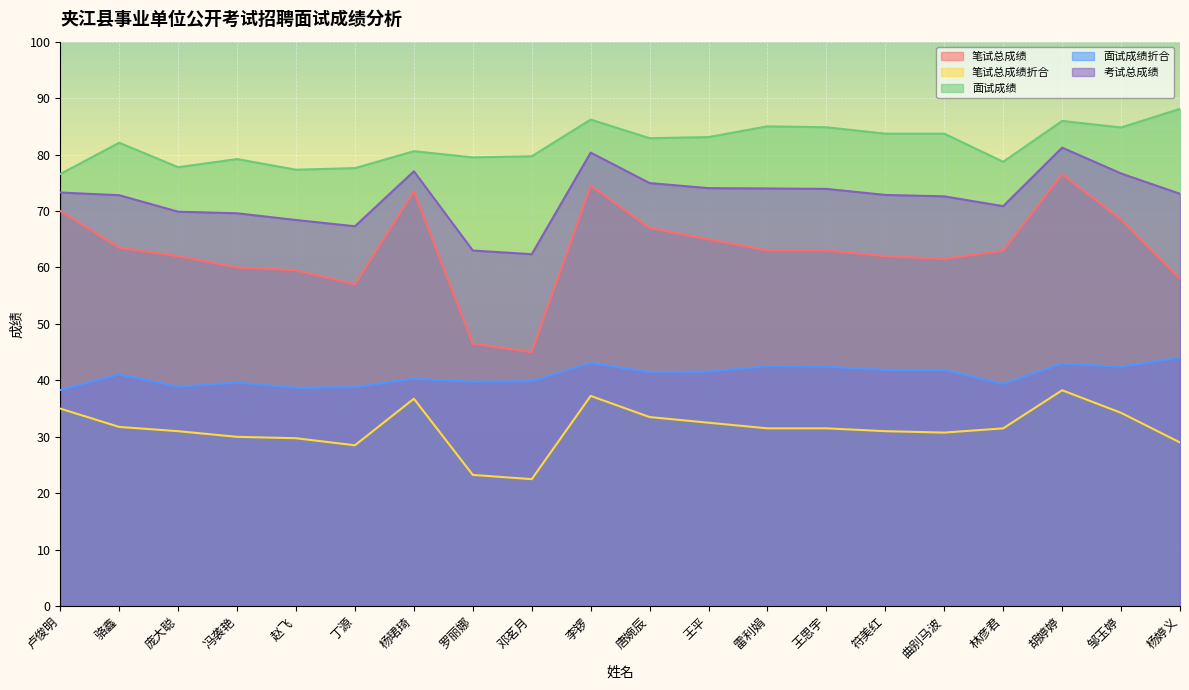

Which label corresponds to the smallest value in the chart?

邓茗月